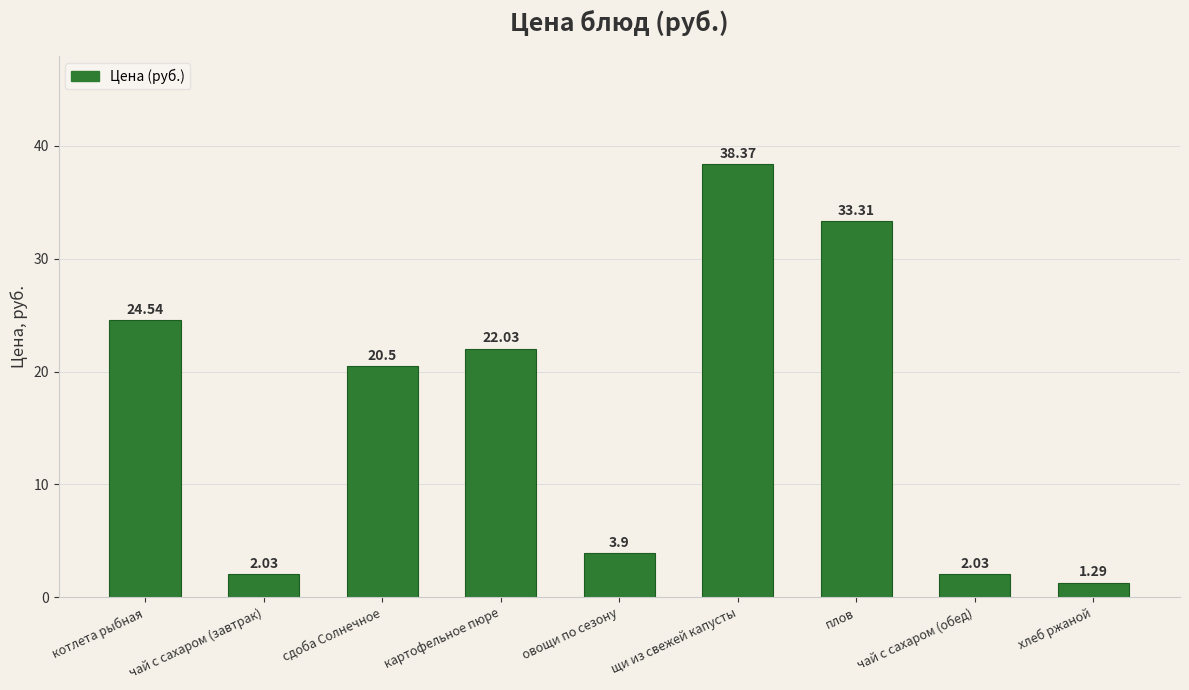

How many values exceed 20?

5